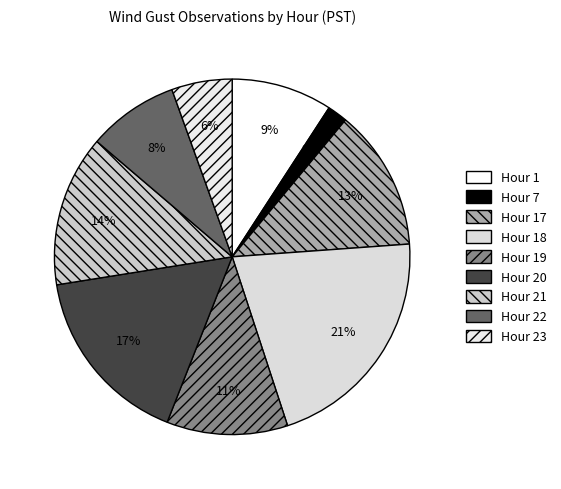

To the nearest percent, what percentage of the pie is Hour 23?

6%